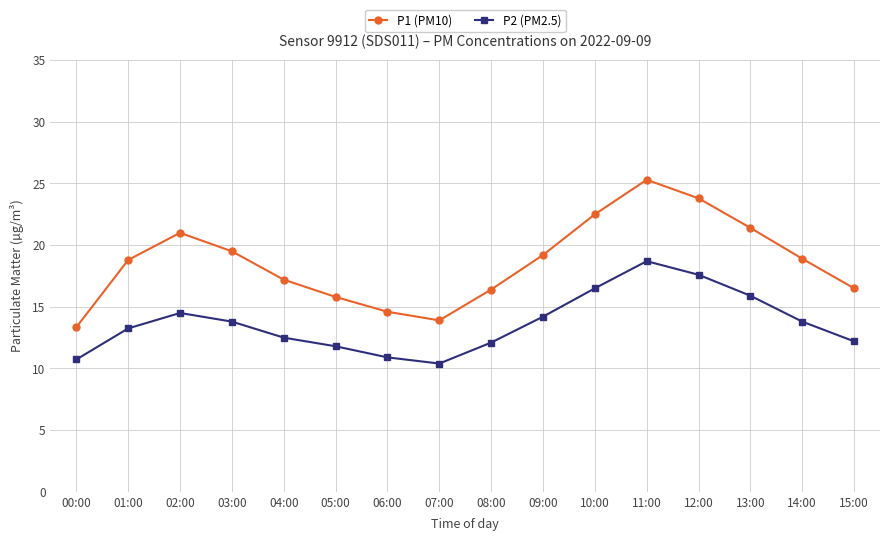

What is the difference between the highest and lowest values at 14:00?

5.1